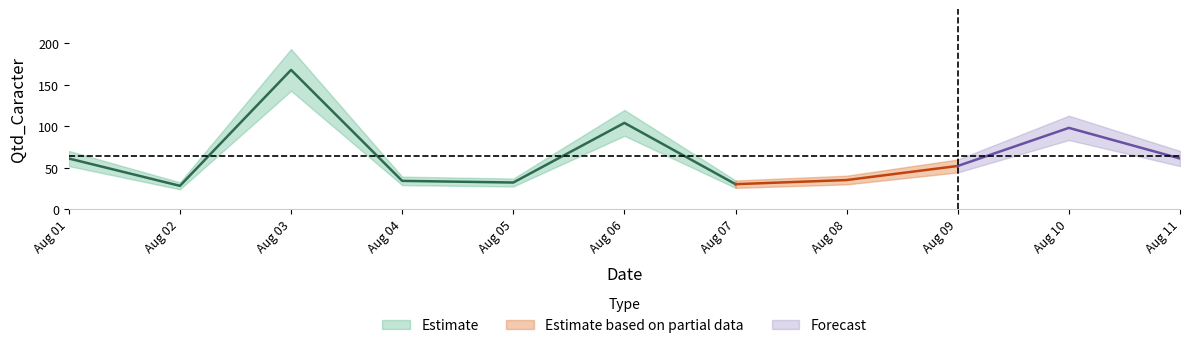

Is this an area chart (filled region under the line)?

No